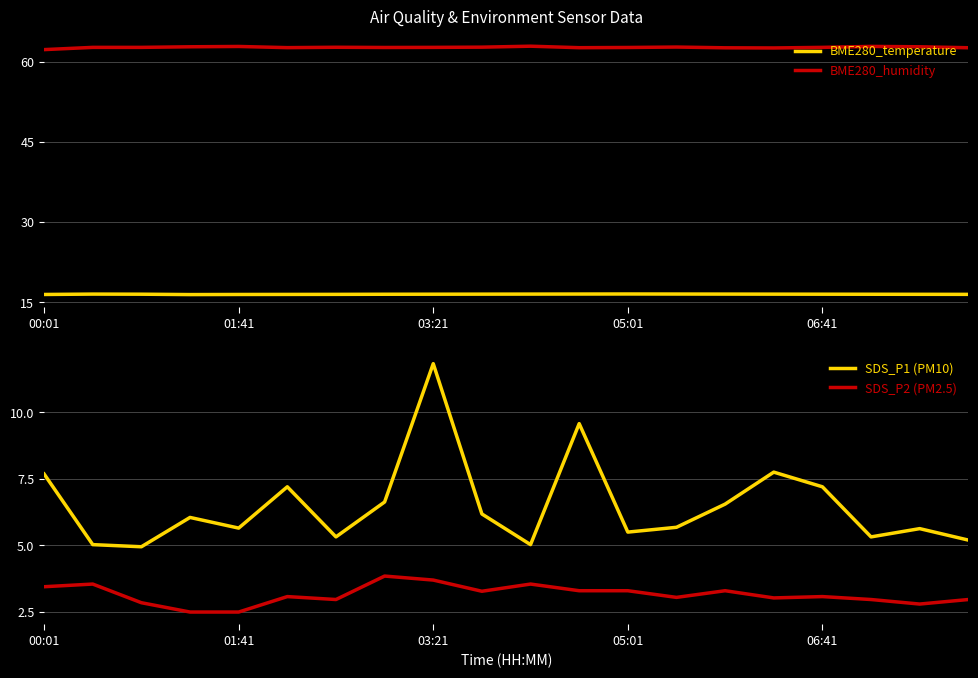

What is the lowest value of the SDS_P1 (PM10) series?

5.0